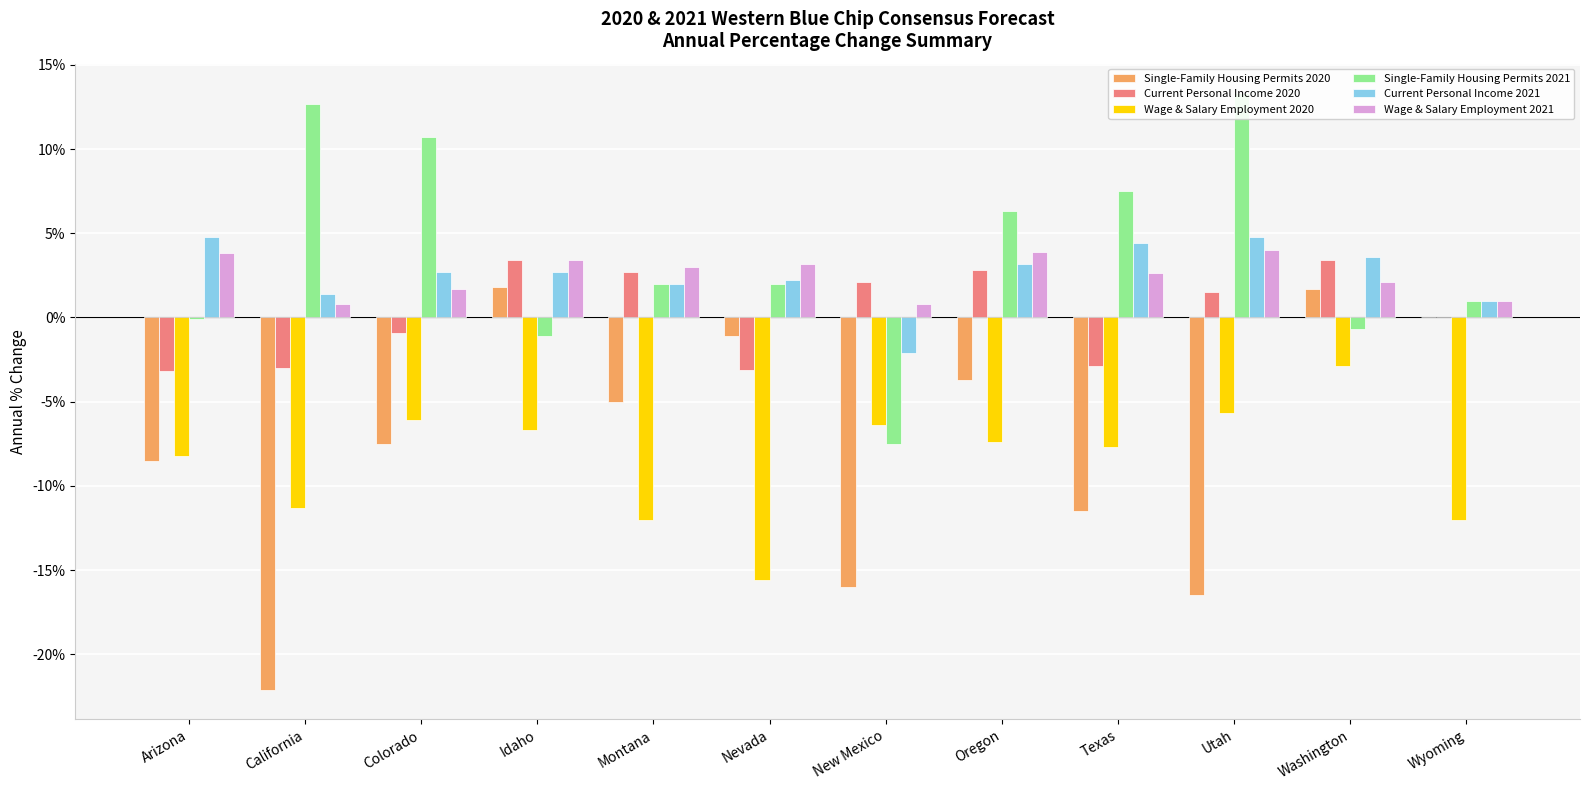

How many series are shown in this chart?

6